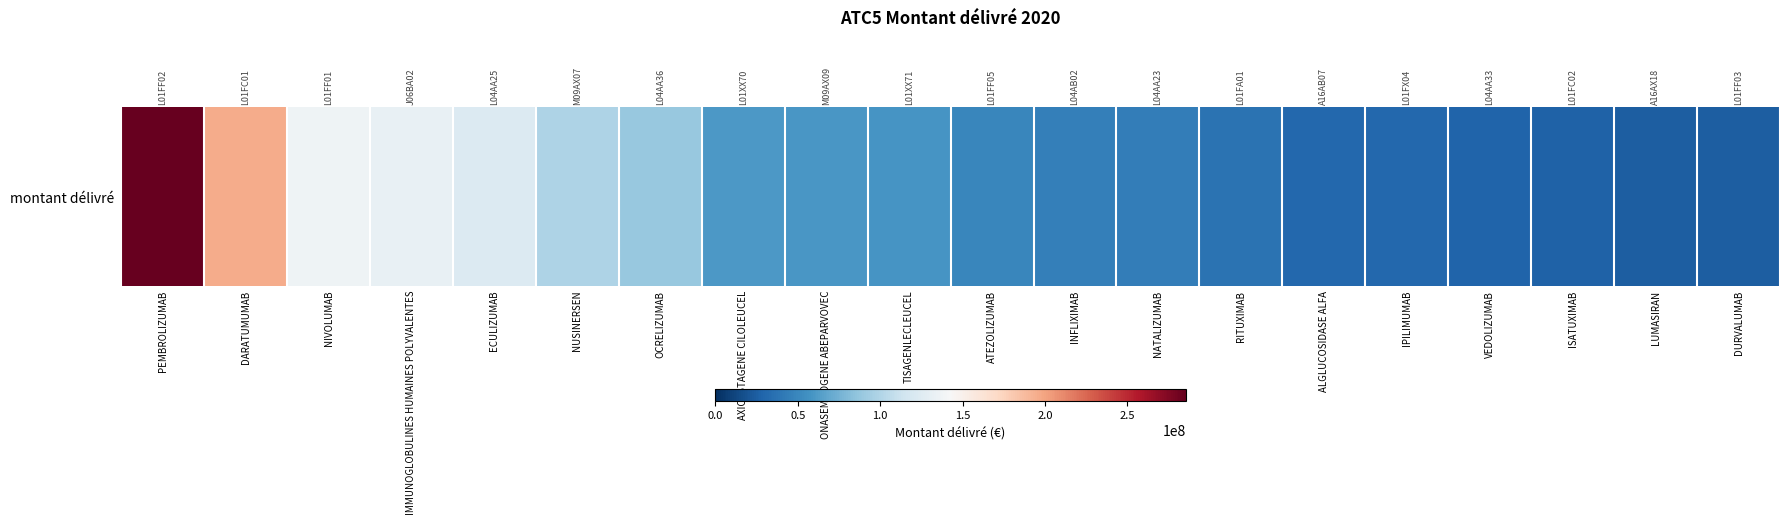

The value at RITUXIMAB is 37124325.7. True or false?

True